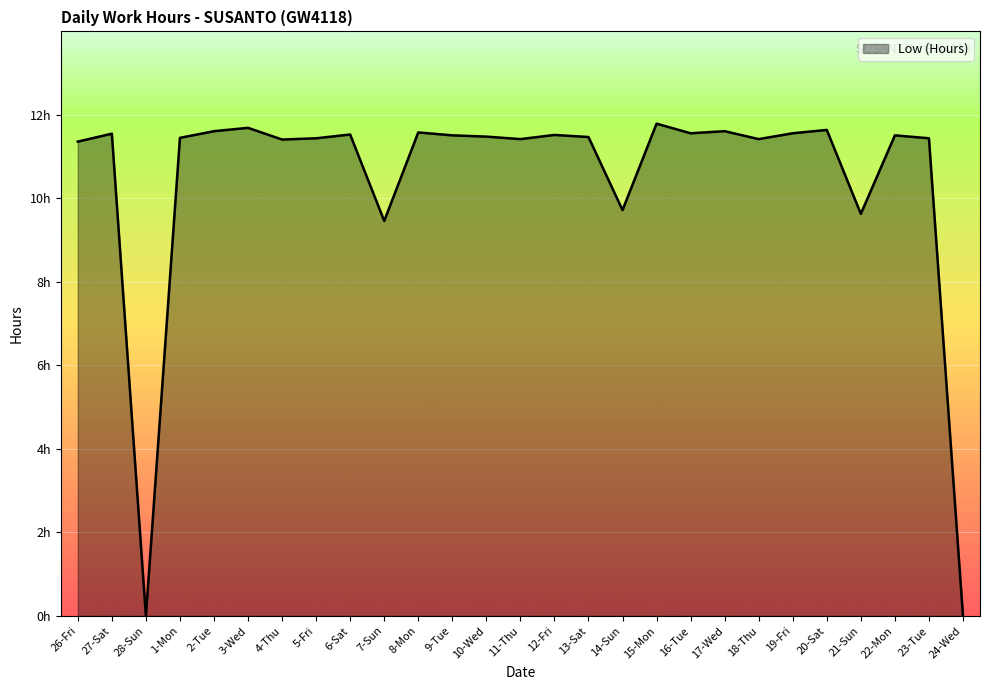

Reading right to left, extract all data points from this chart.

24-Wed=0.0	23-Tue=11.4	22-Mon=11.5	21-Sun=9.6	20-Sat=11.6	19-Fri=11.6	18-Thu=11.4	17-Wed=11.6	16-Tue=11.6	15-Mon=11.8	14-Sun=9.7	13-Sat=11.5	12-Fri=11.5	11-Thu=11.4	10-Wed=11.5	9-Tue=11.5	8-Mon=11.6	7-Sun=9.5	6-Sat=11.5	5-Fri=11.4	4-Thu=11.4	3-Wed=11.7	2-Tue=11.6	1-Mon=11.4	28-Sun=0.0	27-Sat=11.6	26-Fri=11.4